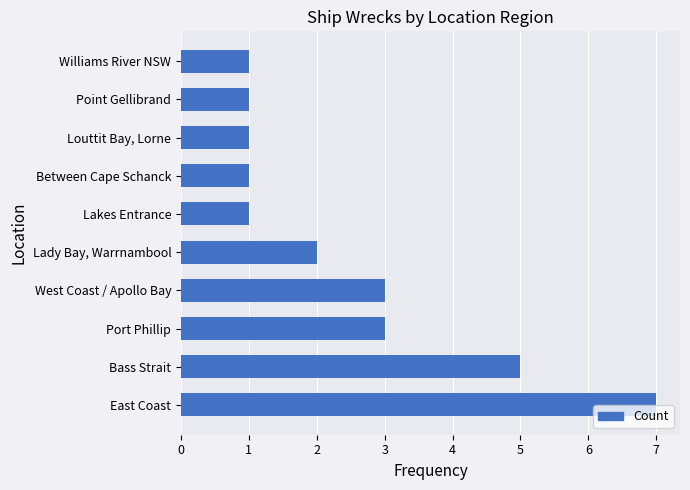

What is the minimum value shown in the chart?

1